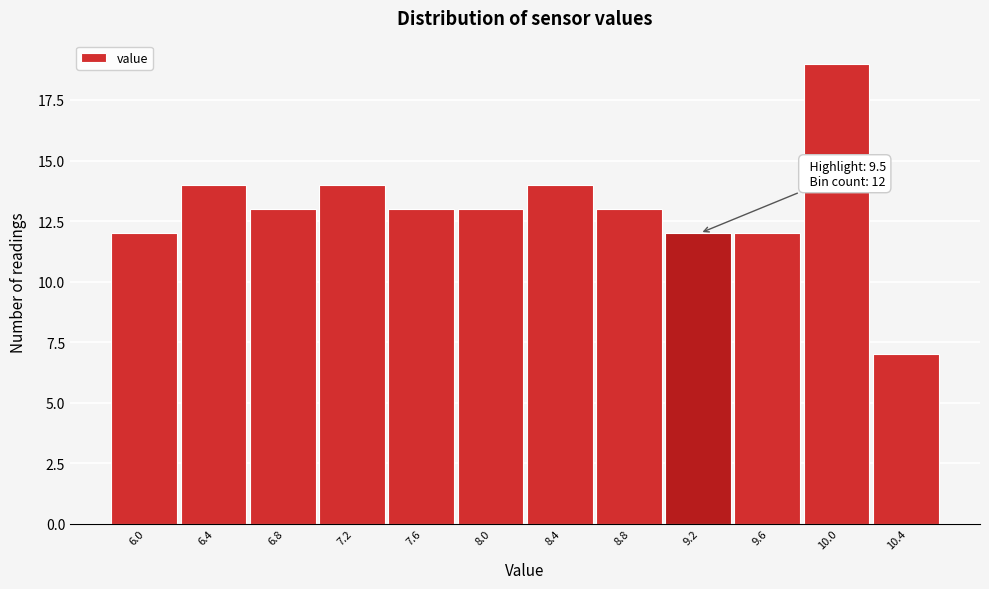

Reading left to right, what are all the values shown in this chart?

12	14	13	14	13	13	14	13	12	12	19	7